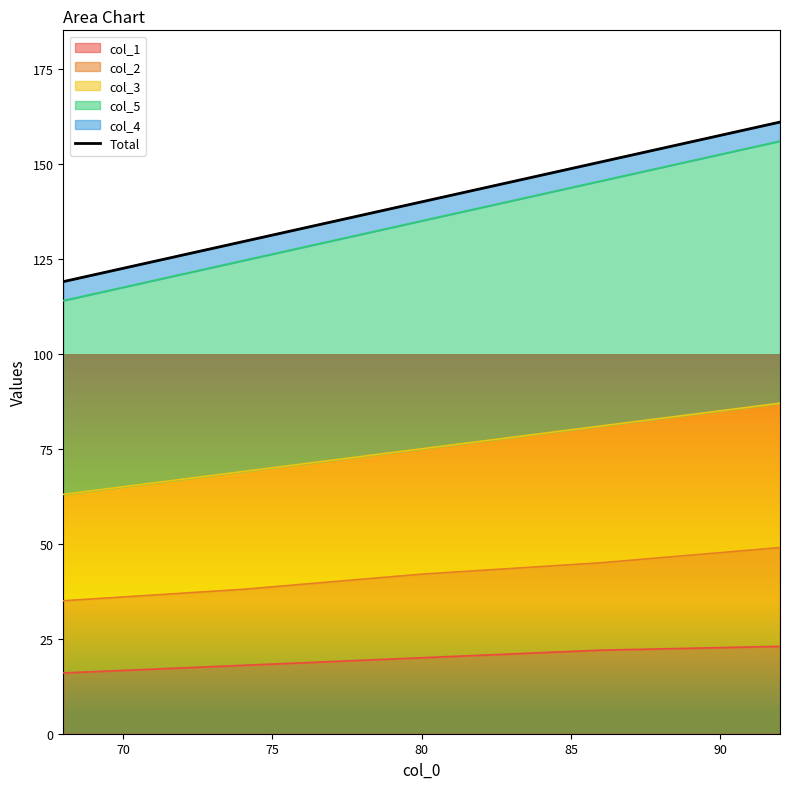

What is the lowest value of the col_1 series?

16